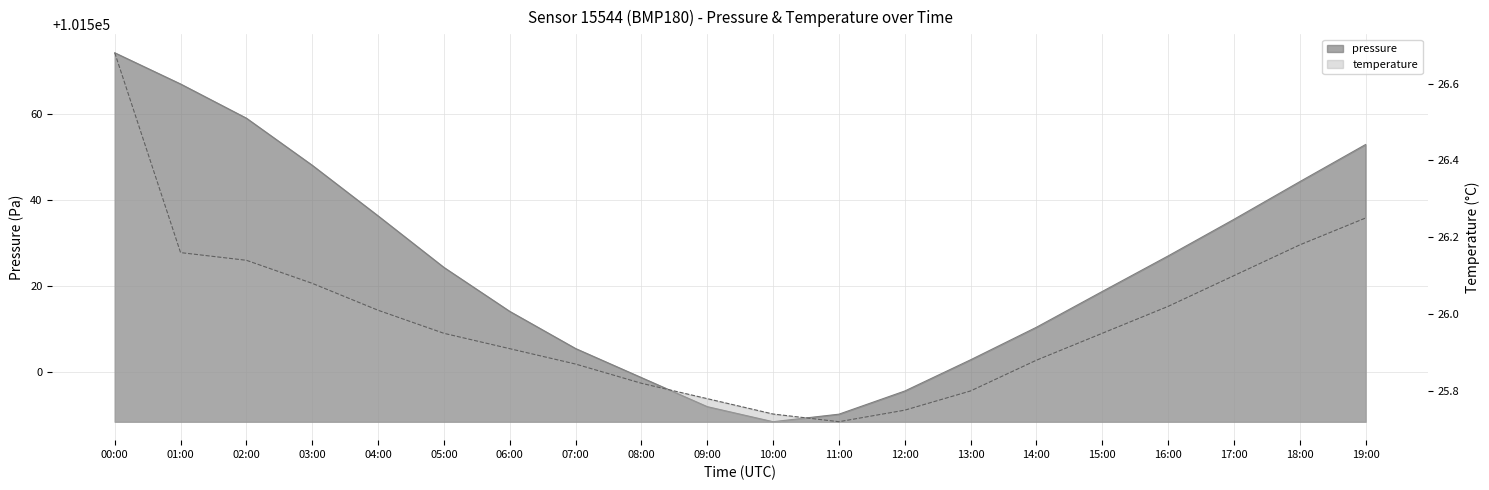

Reading right to left, transcribe all the data shown in this chart.

pressure: 19:00=101552.9	18:00=101544.2	17:00=101535.5	16:00=101527.0	15:00=101518.8	14:00=101510.4	13:00=101502.9	12:00=101495.6	11:00=101490.2	10:00=101488.5	09:00=101492.0	08:00=101498.8	07:00=101505.5	06:00=101514.1	05:00=101524.3	04:00=101536.3	03:00=101548.1	02:00=101559.0	01:00=101566.9	00:00=101574.2
temperature: 19:00=26.2	18:00=26.2	17:00=26.1	16:00=26.0	15:00=25.9	14:00=25.9	13:00=25.8	12:00=25.8	11:00=25.7	10:00=25.7	09:00=25.8	08:00=25.8	07:00=25.9	06:00=25.9	05:00=25.9	04:00=26.0	03:00=26.1	02:00=26.1	01:00=26.2	00:00=26.7